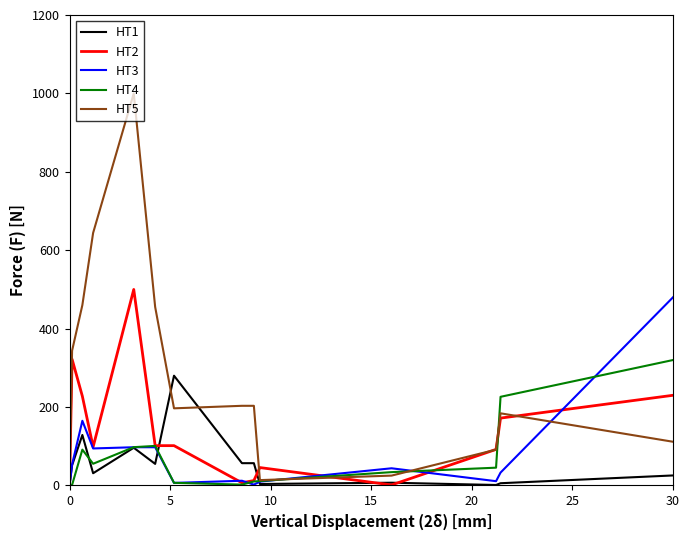

What is the maximum value for HT5?

1000.0